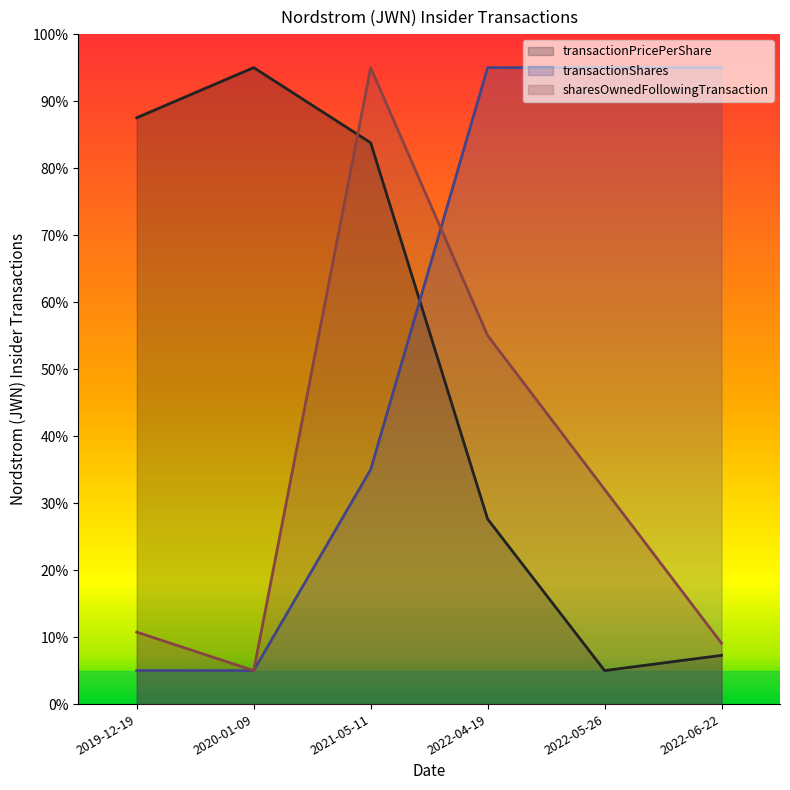

List the series in order of their overall mean, lowest first.

sharesOwnedFollowingTransaction, transactionPricePerShare, transactionShares